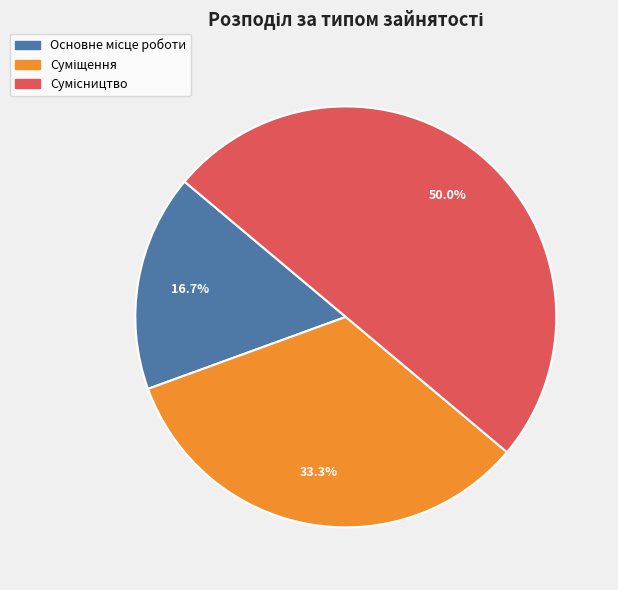

Which category has the biggest portion of the pie?

Сумісництво